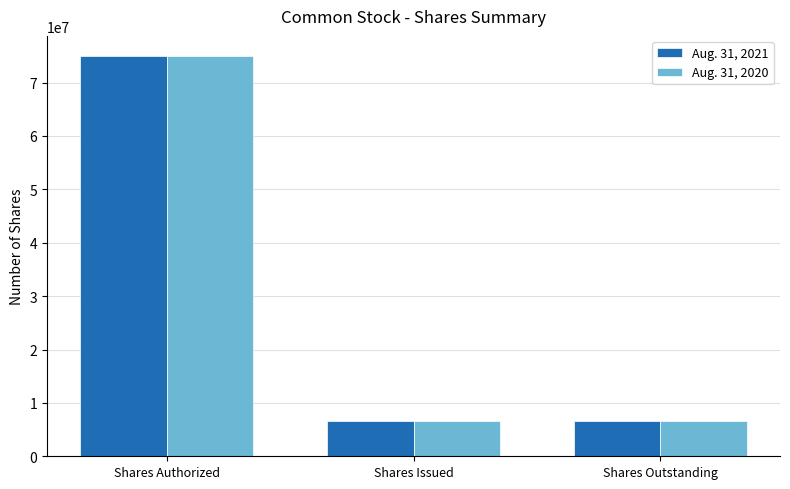

The Aug. 31, 2021 series shows 75000000 at Shares Authorized. True or false?

True